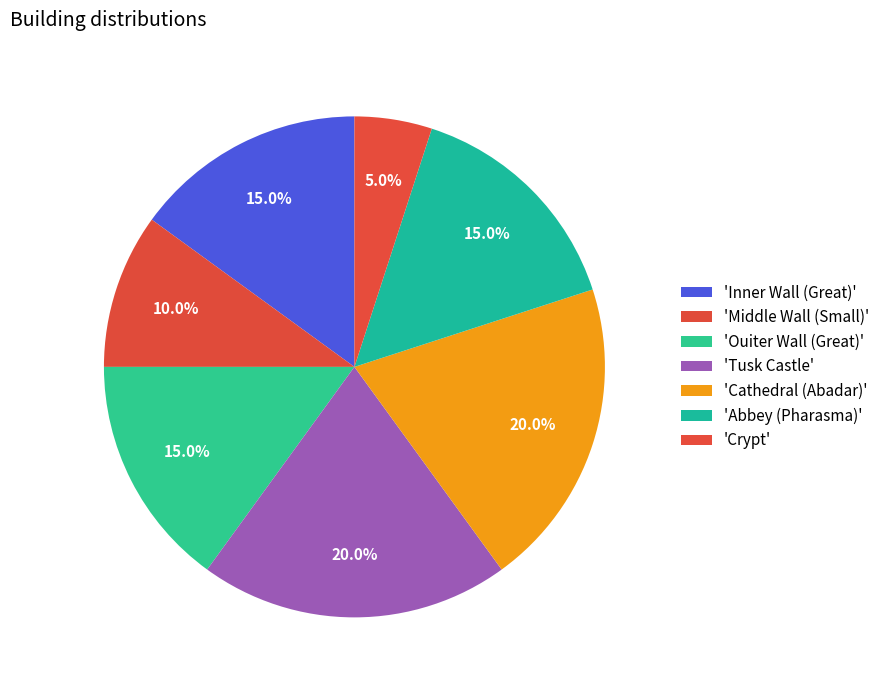

How many segments does this pie chart have?

7